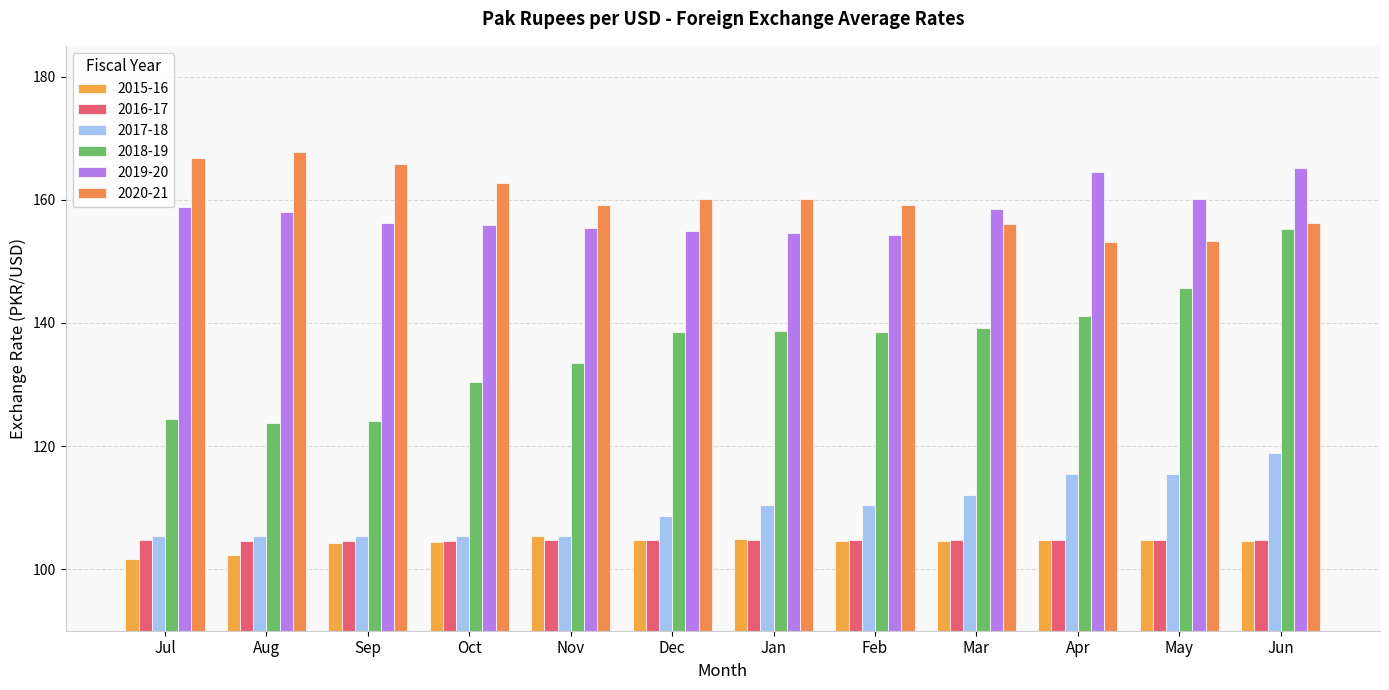

At which label does 2019-20 first exceed 158?

Jul